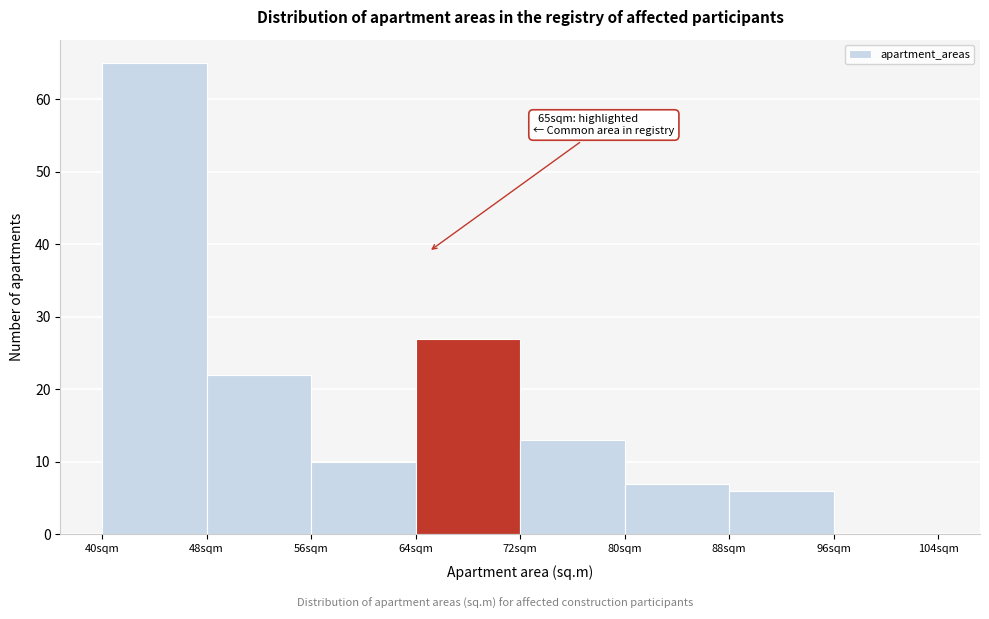

Which range on the x-axis has the tallest bar?

40 to 48